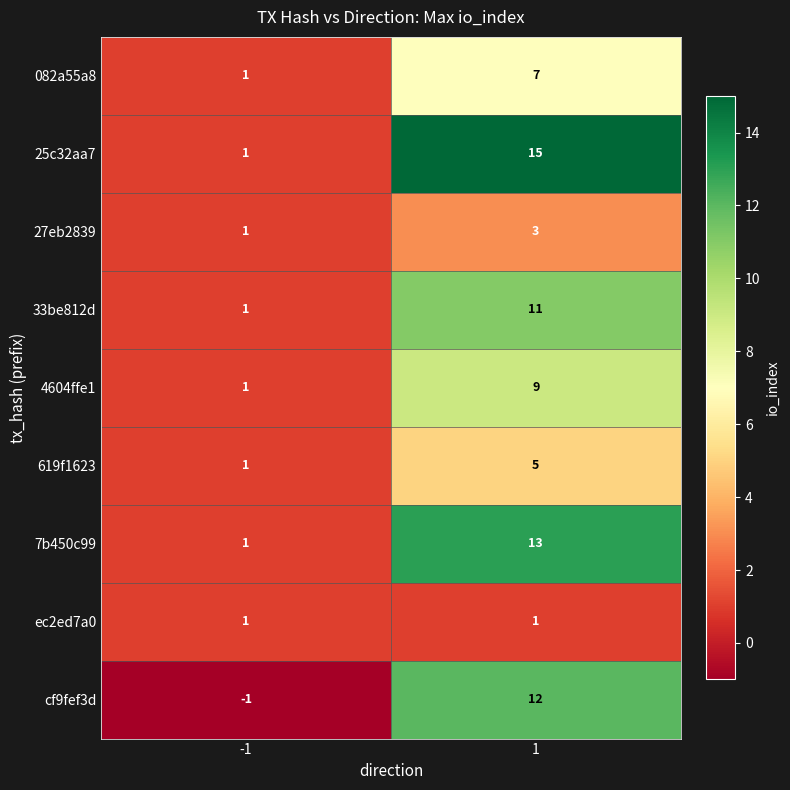

How many distinct data groups are displayed?

9